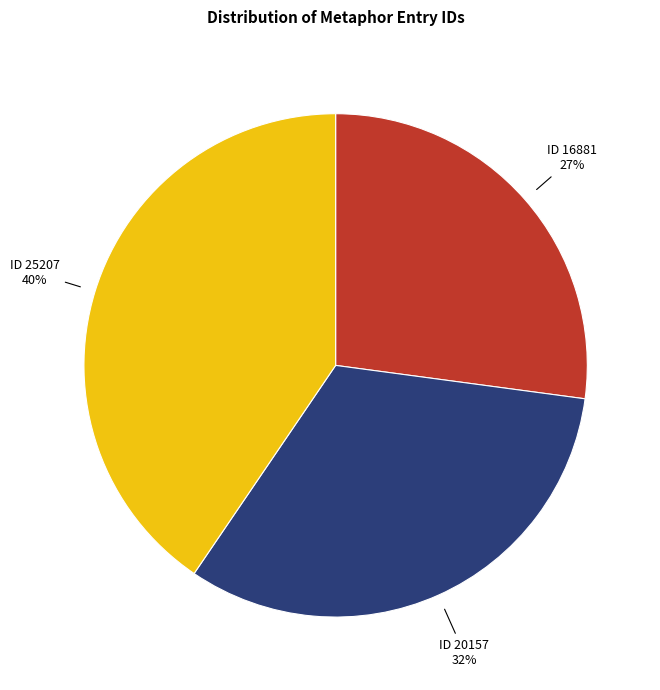

How many slices are in this pie chart?

3